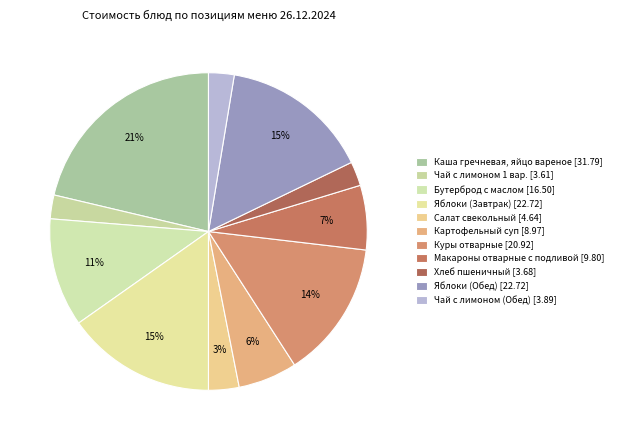

Rank the categories by value from lowest to highest.

Чай с лимоном 1 вар., Хлеб пшеничный, Чай с лимоном (Обед), Салат свекольный, Картофельный суп, Макароны отварные с подливой, Бутерброд с маслом, Куры отварные, Яблоки (Завтрак), Яблоки (Обед), Каша гречневая, яйцо вареное